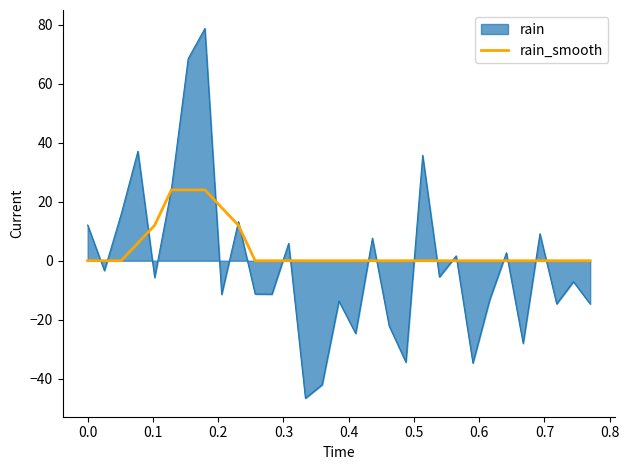

What is the minimum value shown in the chart?

-46.6